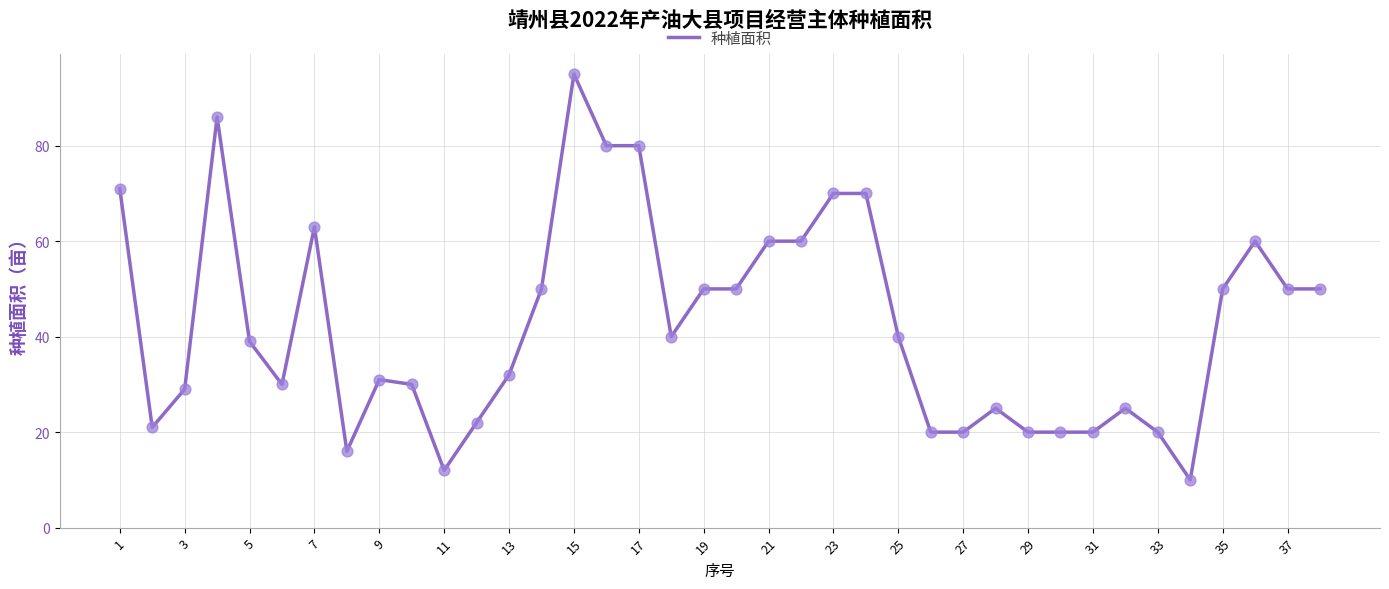

What is the smallest value displayed?

10